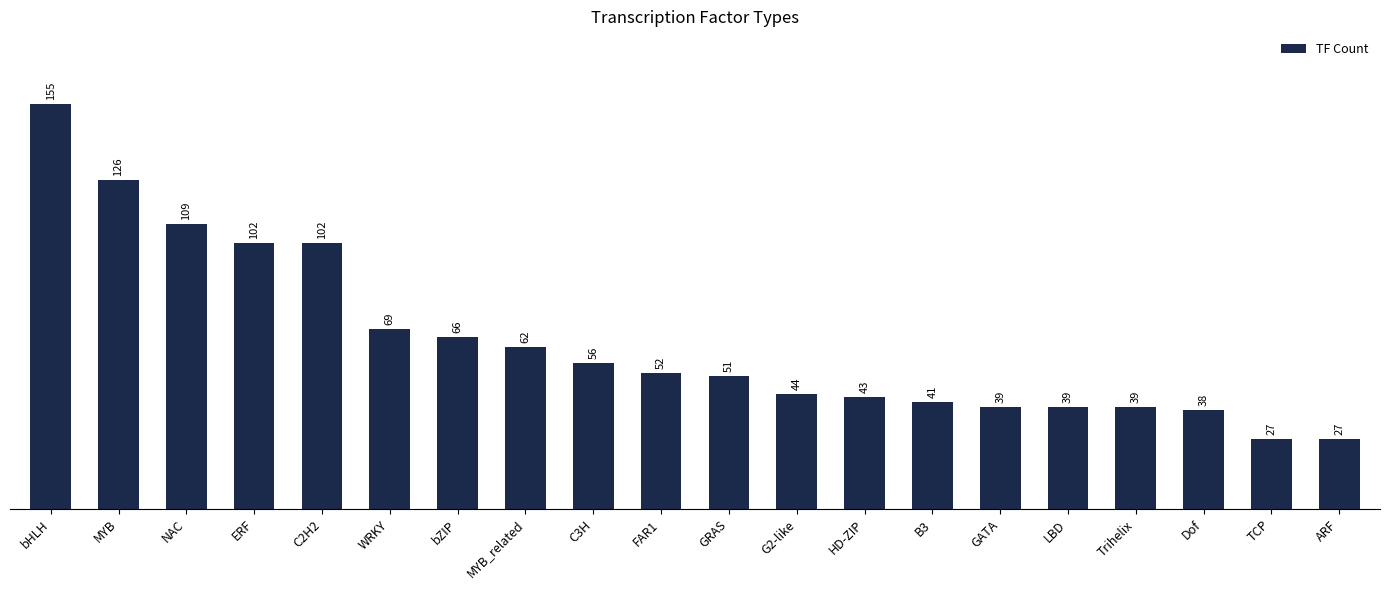

How many data points are less than 52?

10